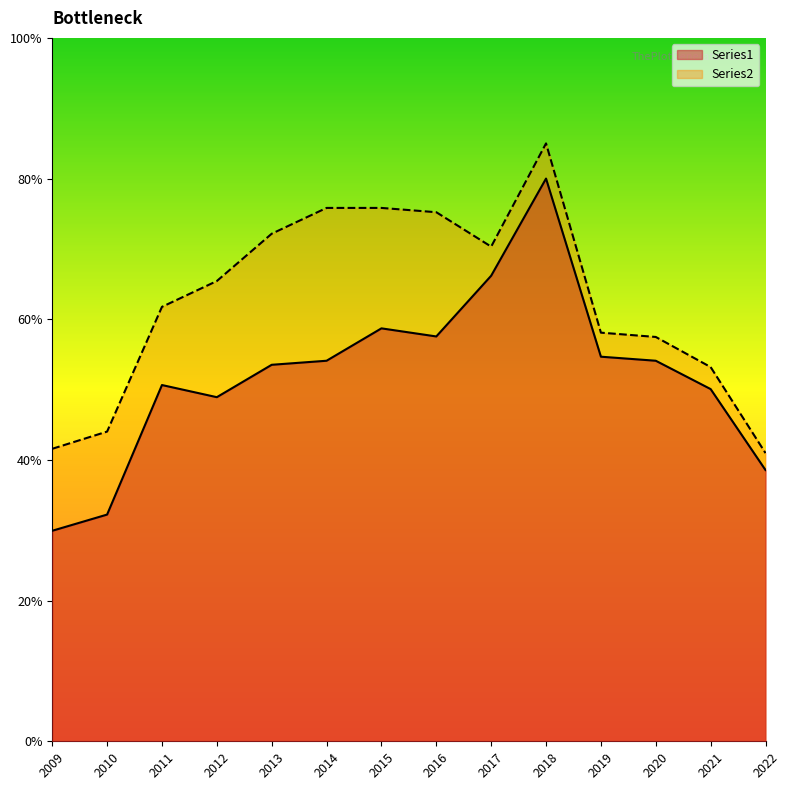

In Series2, how many points are higher than both neighbors (excluding endpoints)?

1